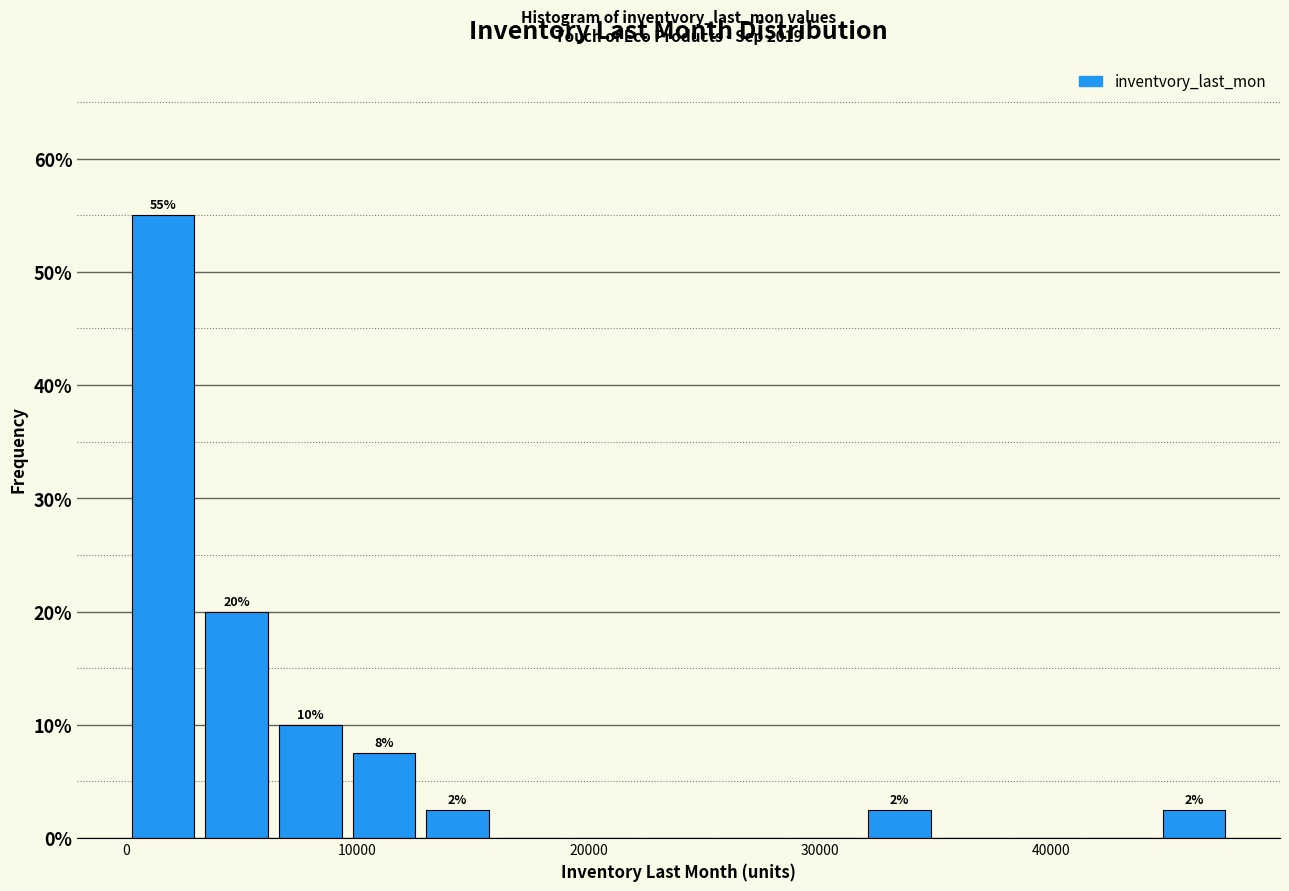

Read against the x-axis, roughly where is the centre of the tallest bar?

2000